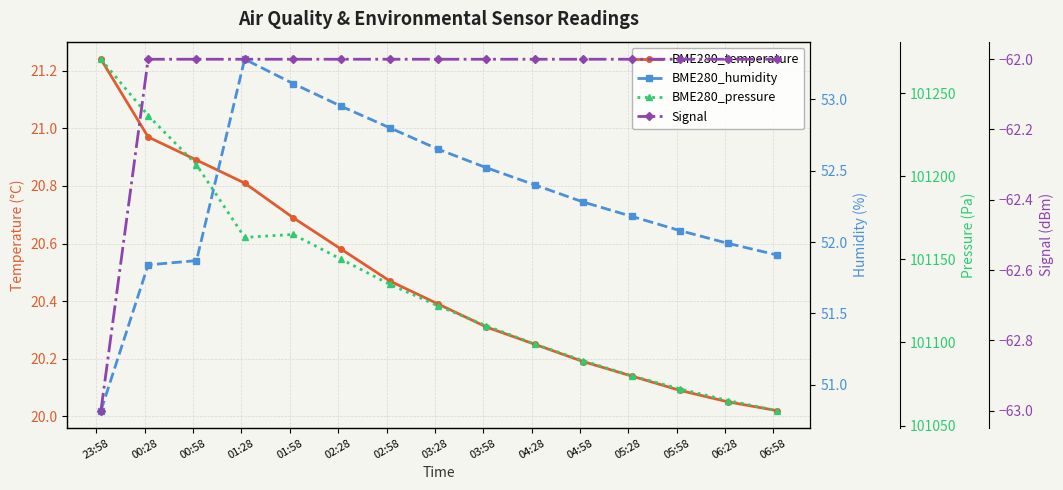

Rank the series by their maximum value, from highest to lowest.

BME280_pressure, BME280_humidity, BME280_temperature, Signal